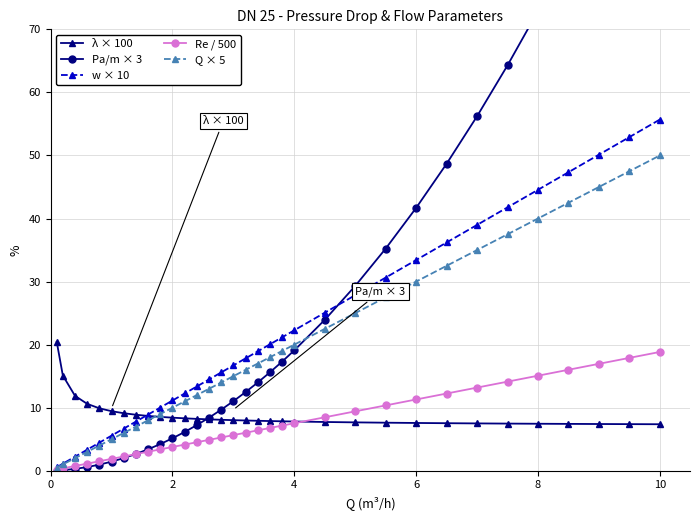

How many lines are shown in the chart?

5